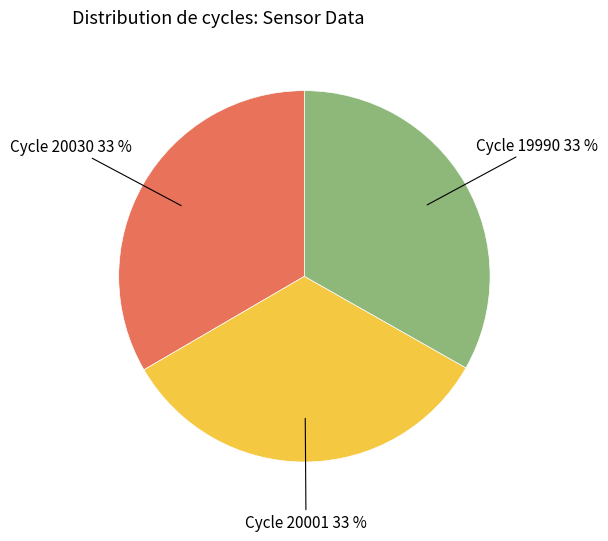

Is there a majority slice in this chart?

No